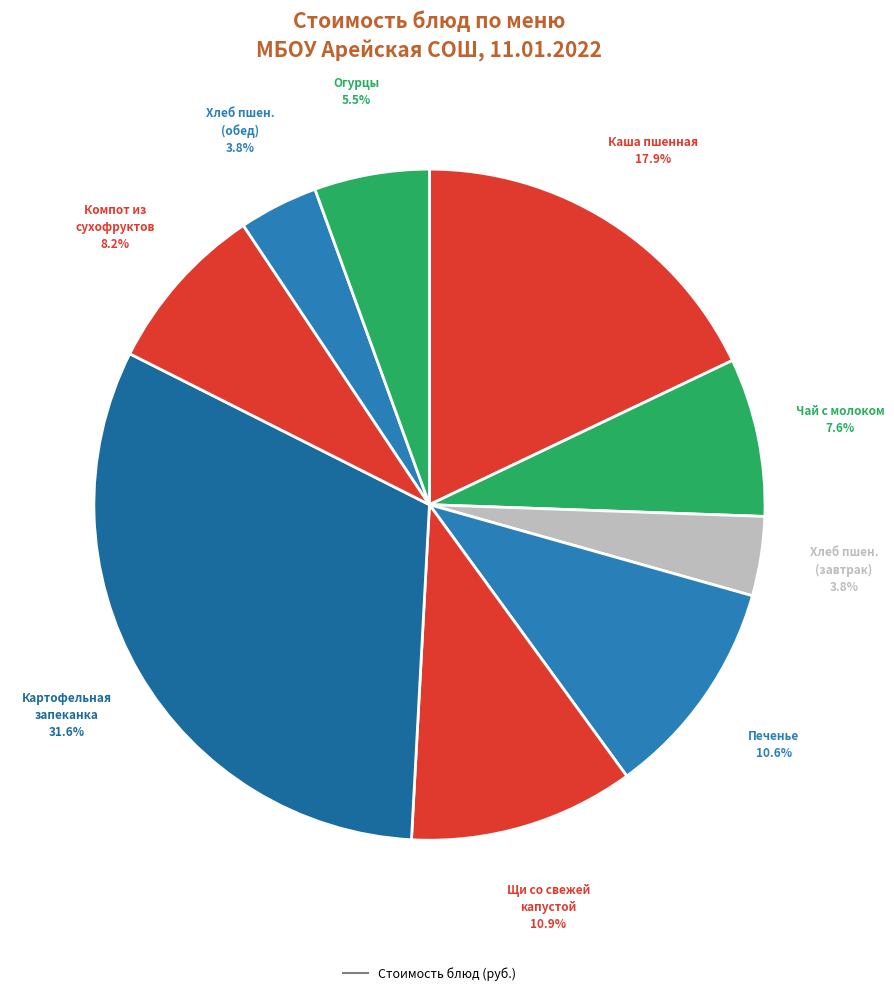

How many slices are in this pie chart?

9